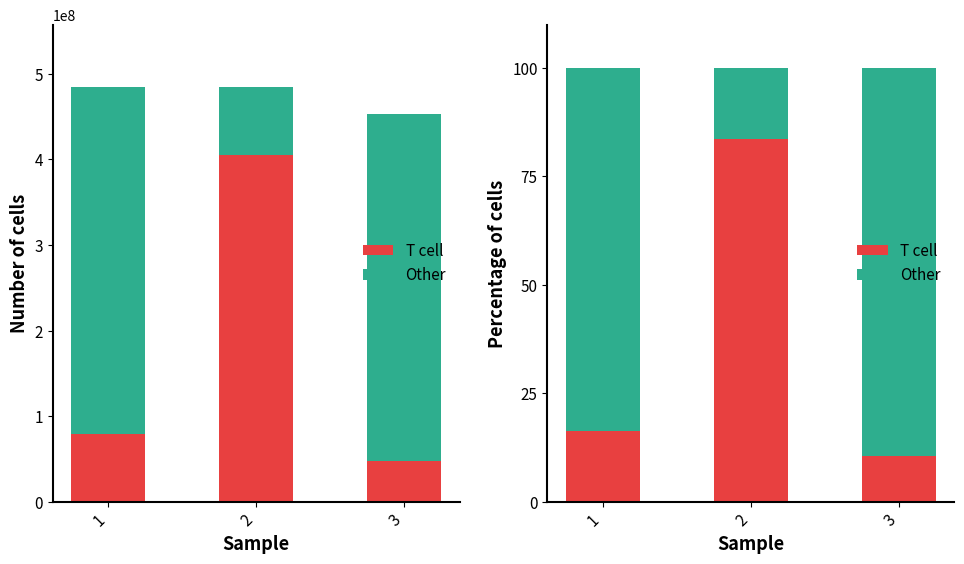

The value of T cell at 1 is 16.3. True or false?

True